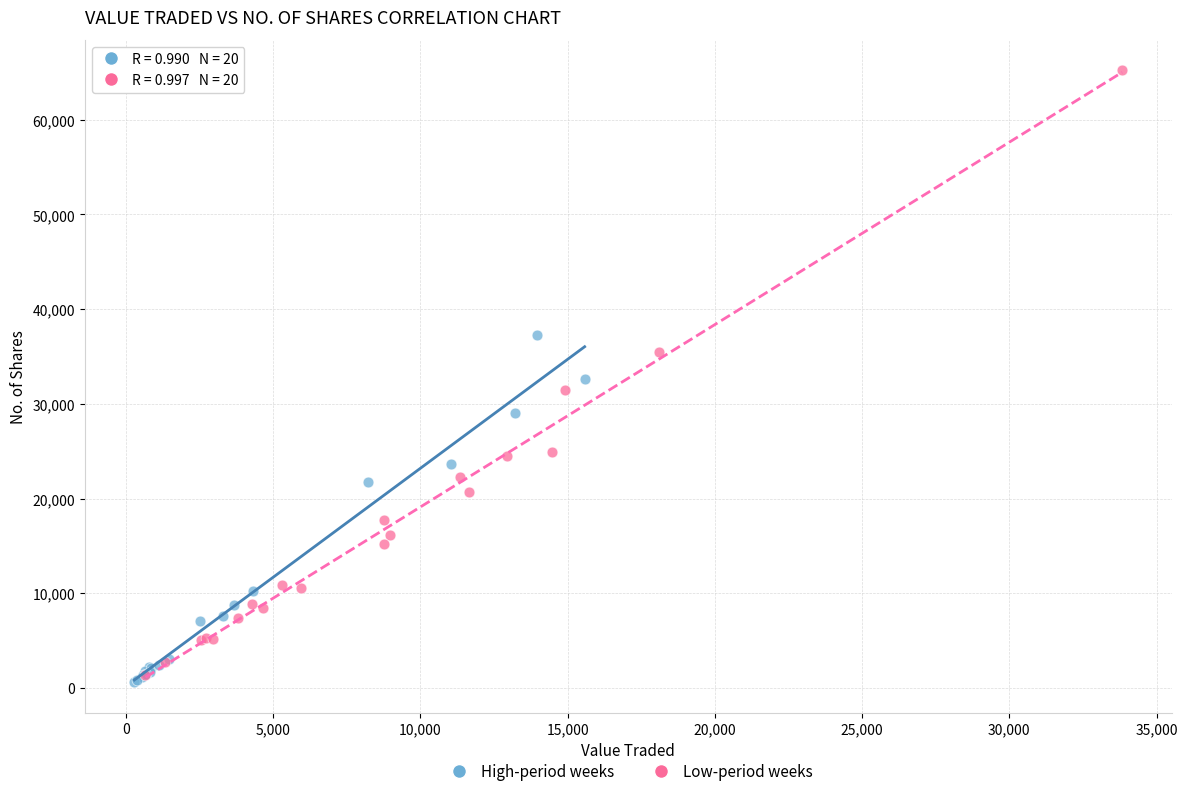

Which series reaches the maximum Y coordinate?

Low-period weeks